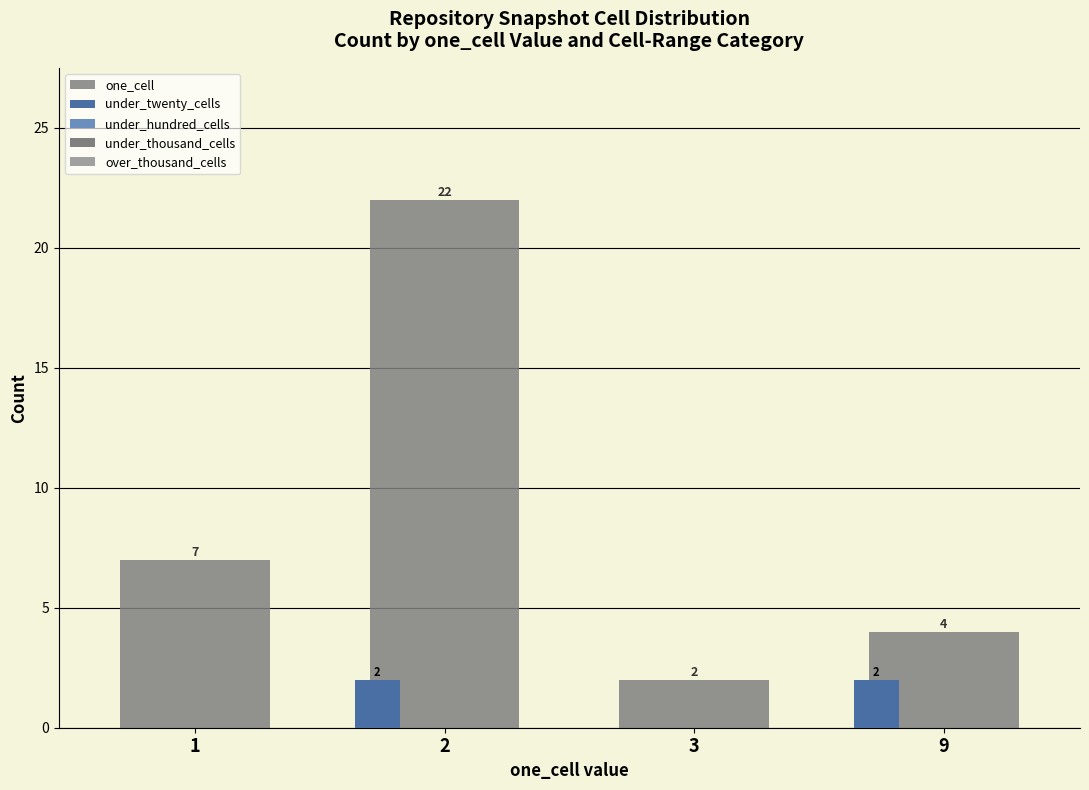

How many groups of bars are there?

4